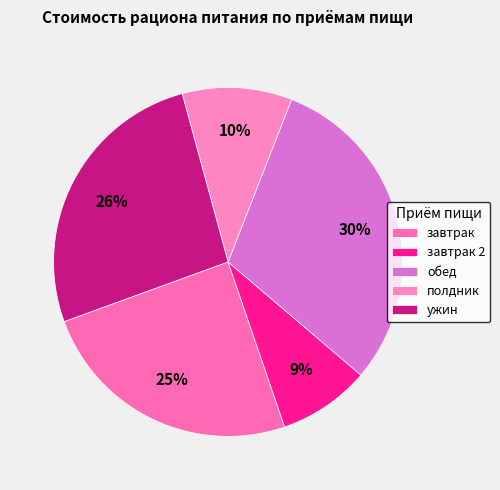

Does полдник represent more than half of the total?

No